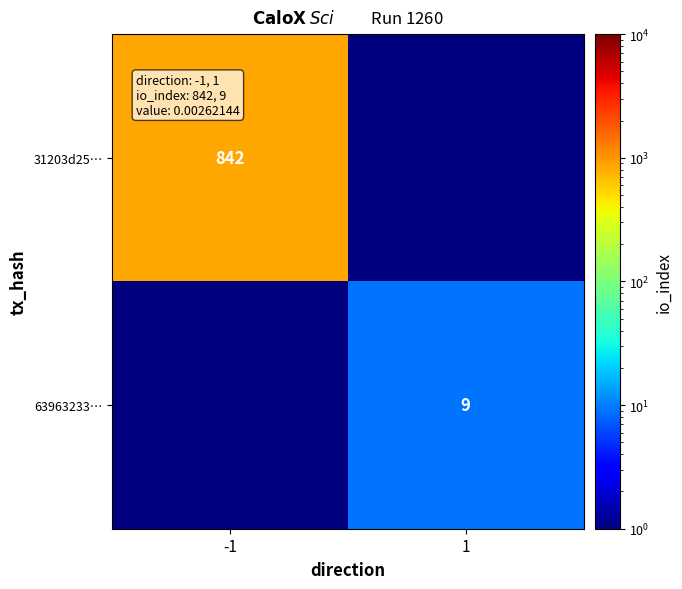

Is it true that 31203d25… equals 842.0 at -1?

True